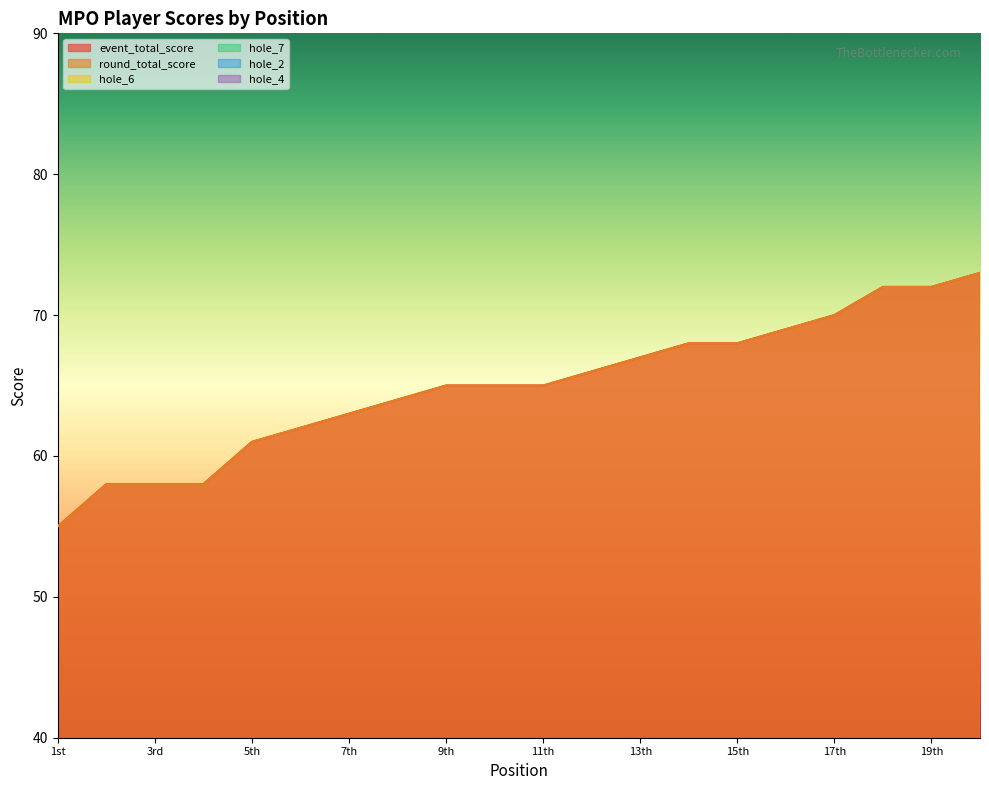

What is the maximum value shown in the chart?

73